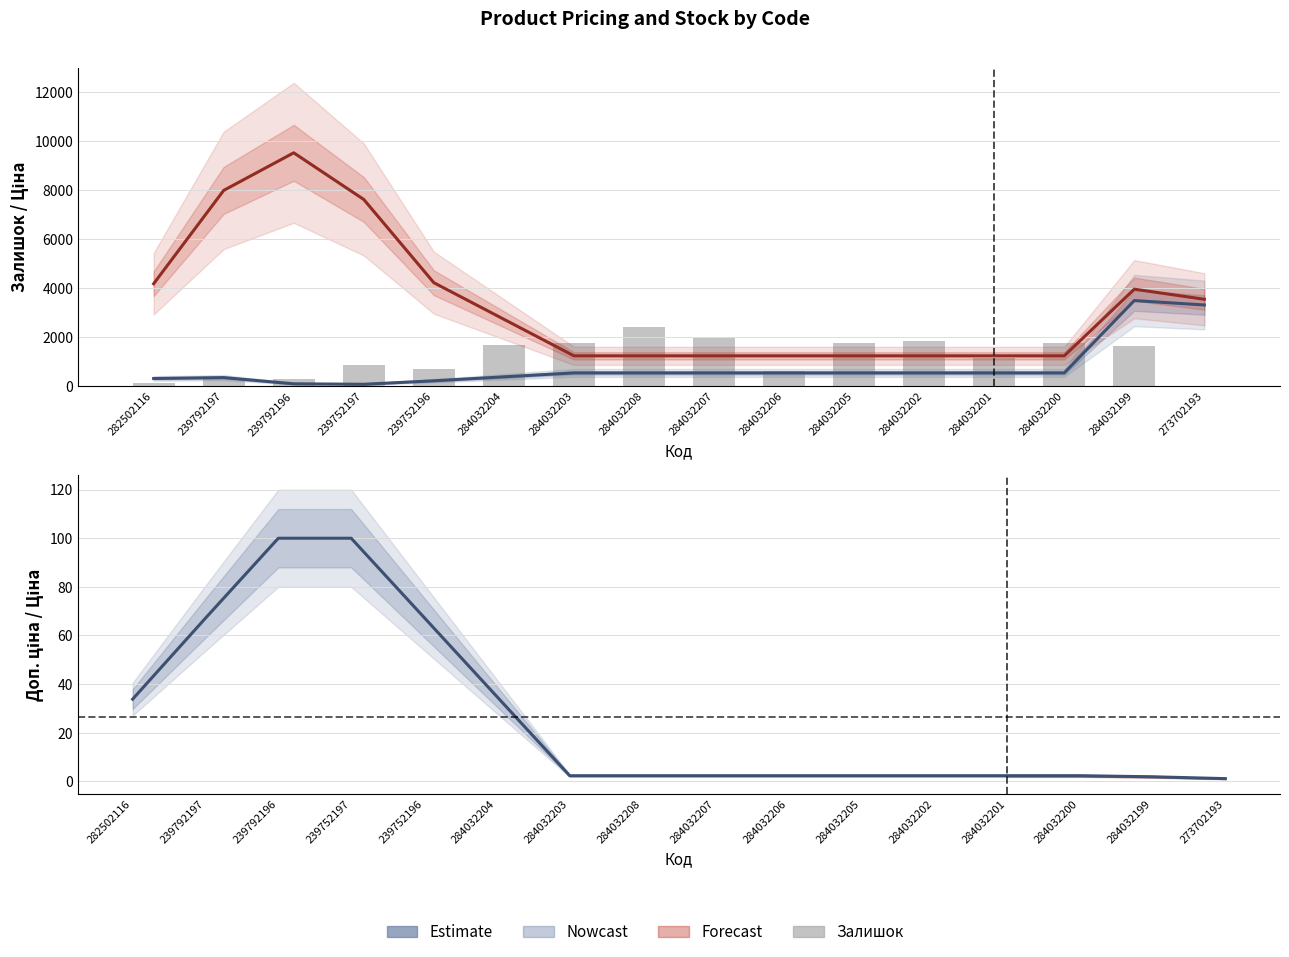

Which has a higher value, 282502116 or 284032200?

284032200